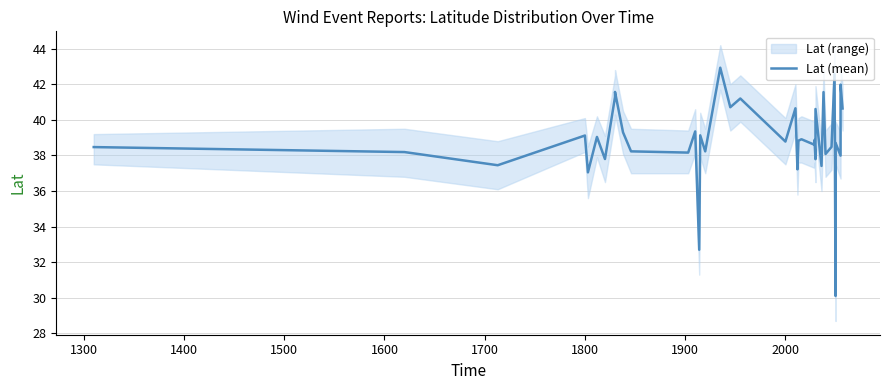

How many lines are shown in the chart?

1